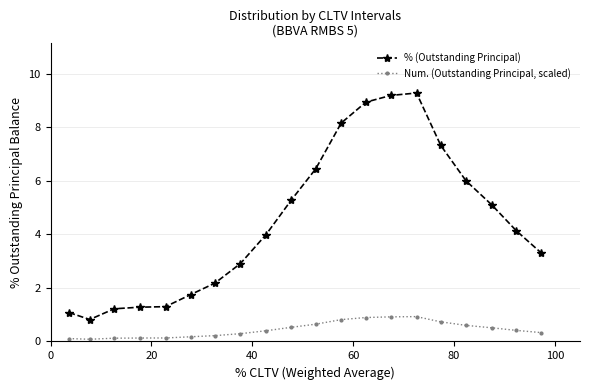

True or false: % (Outstanding Principal) and Num. (Outstanding Principal, scaled) intersect in this chart.

False